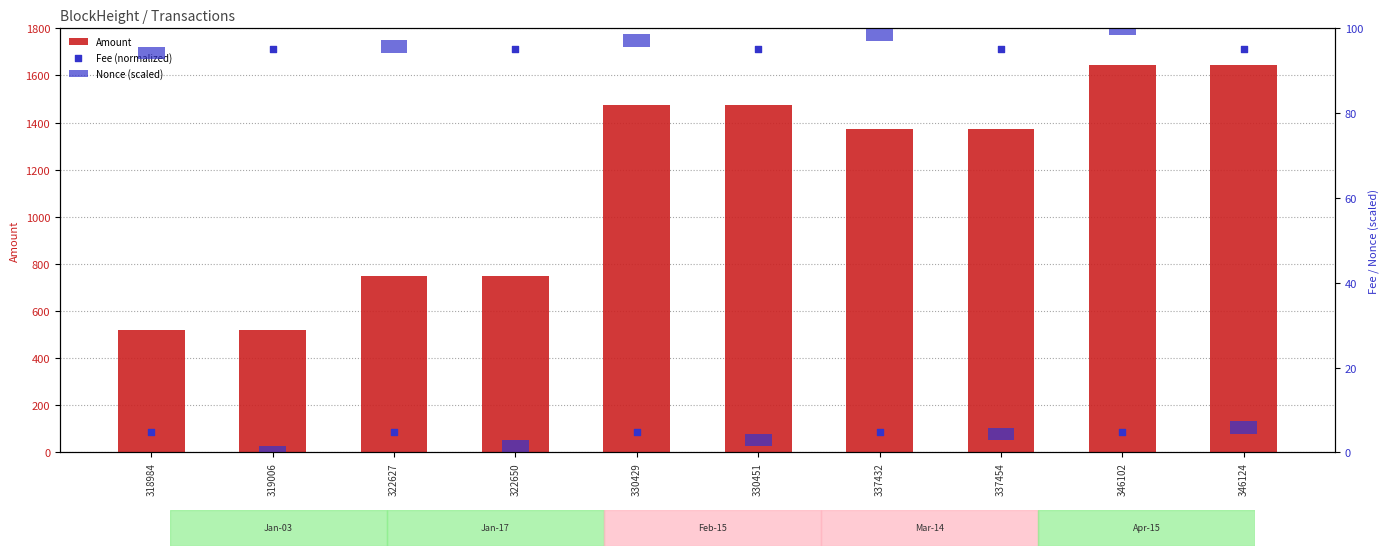

At which category is the sum across all series the highest?

346124